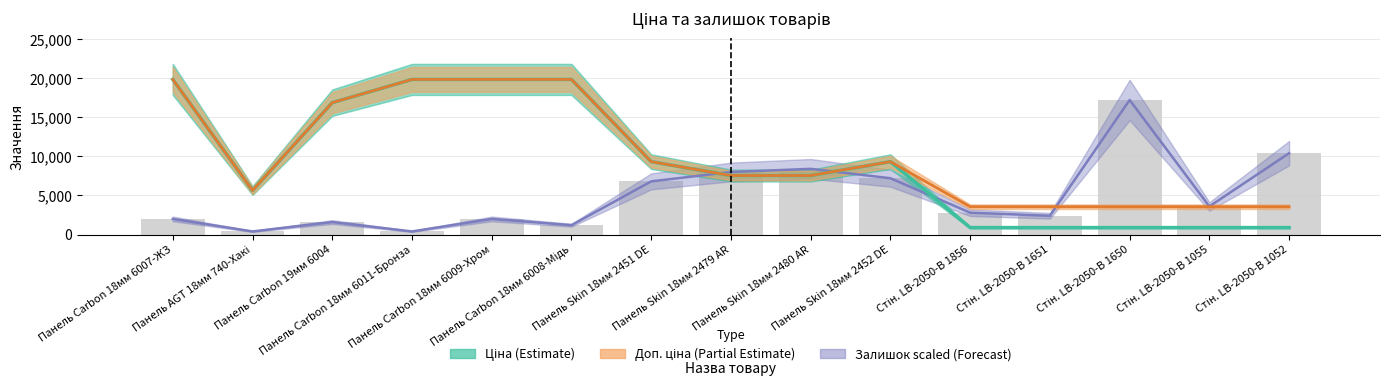

What is the difference between the Залишок (×400) values at Панель AGT 18мм 740-Хакі and Стін. LB-2050-В 1055?

3200.0